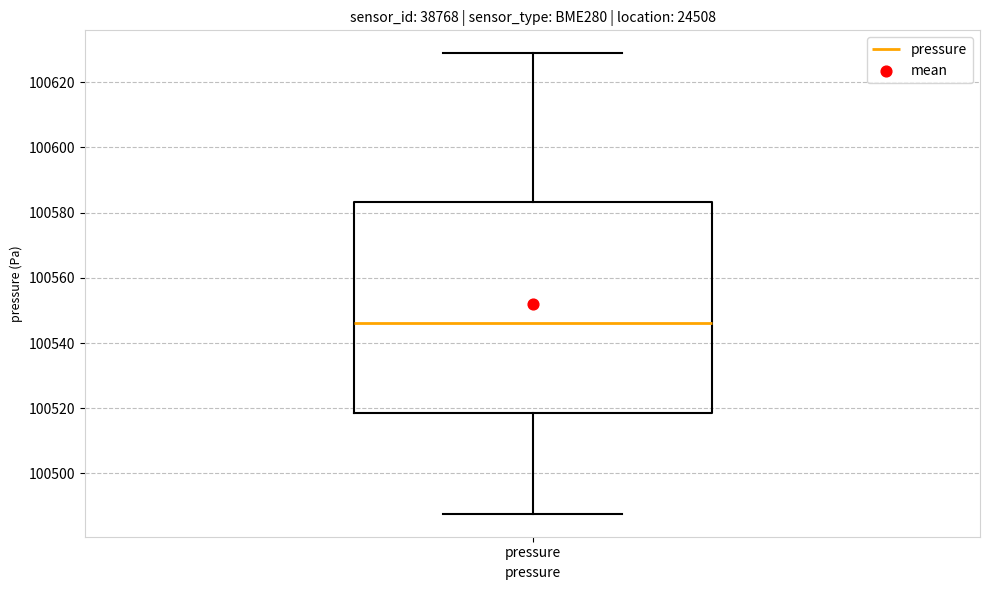

Transcribe this box plot: give where the median line is, the range the box spans, and where the two whiskers end, as read against the y-axis. The values are not printed on the chart, so give them approximately, as read against the axis.

median 100546, box 100518 to 100584, whiskers 100488 to 100628